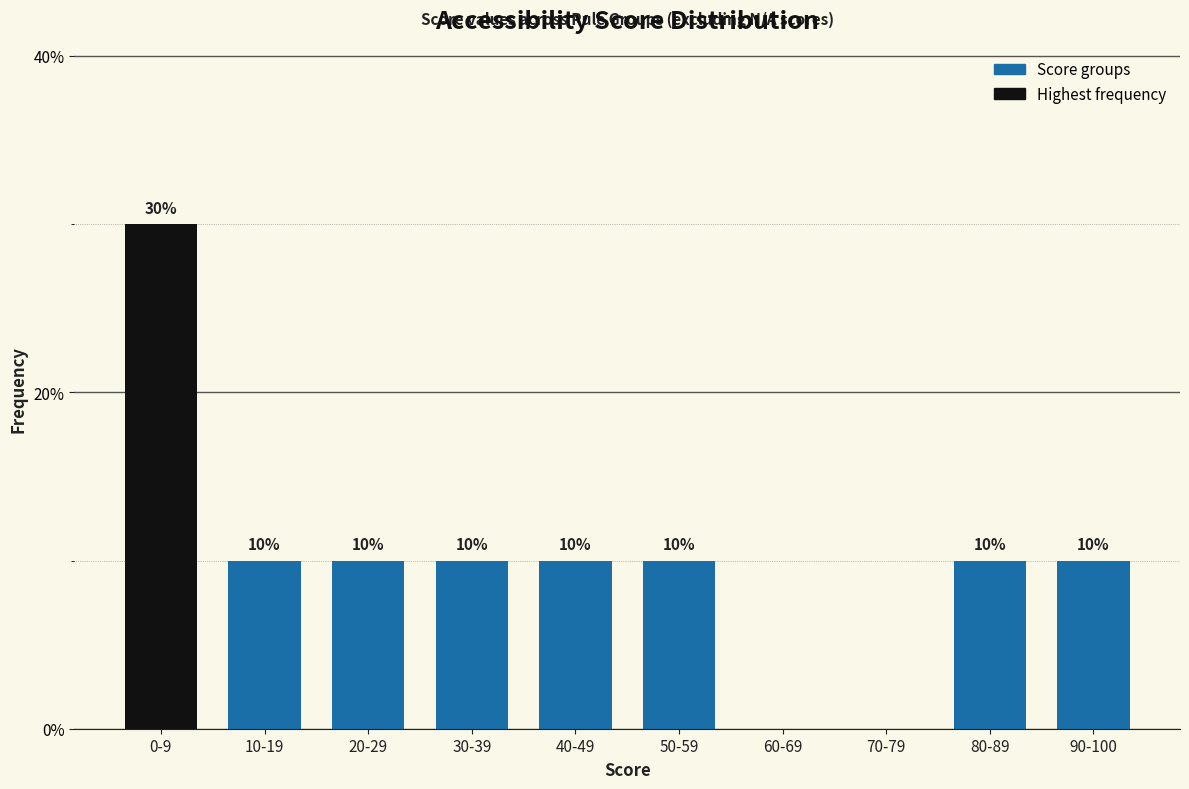

Reading left to right, what are all the values shown in this chart?

0-9=30	10-19=10	20-29=10	30-39=10	40-49=10	50-59=10	60-69=0	70-79=0	80-89=10	90-100=10